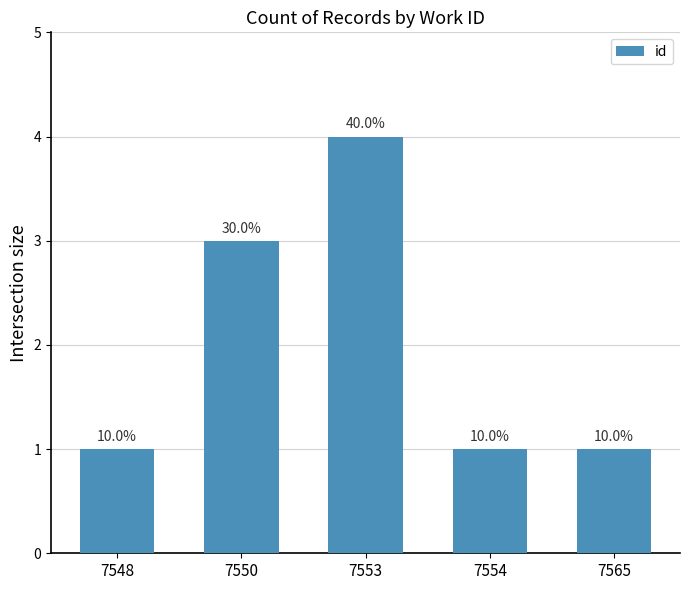

How many values are between 1 and 3?

4